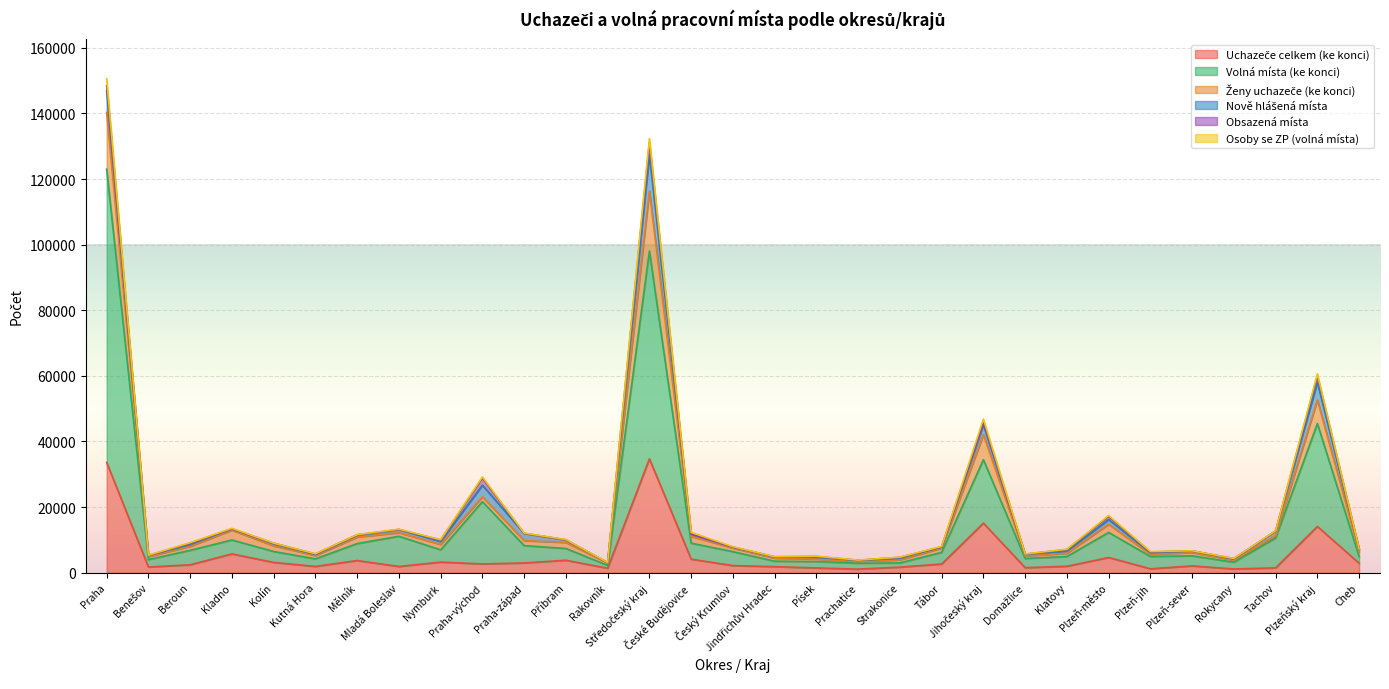

What is the maximum value for Volná místa (ke konci)?

122997